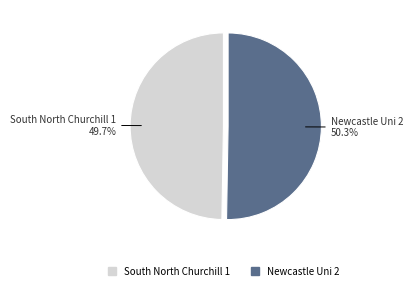

What is the smallest slice in the pie chart?

South North Churchill 1